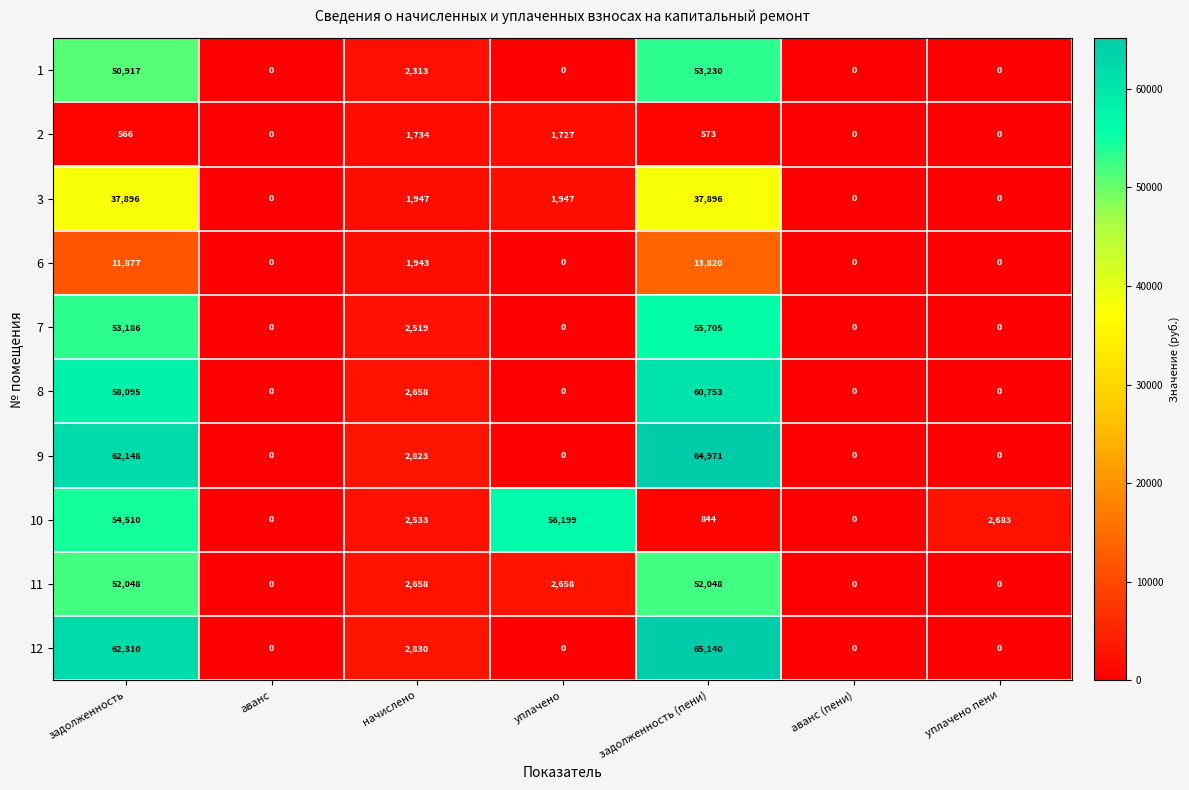

The value of 1 at аванс (пени) is 0. True or false?

True